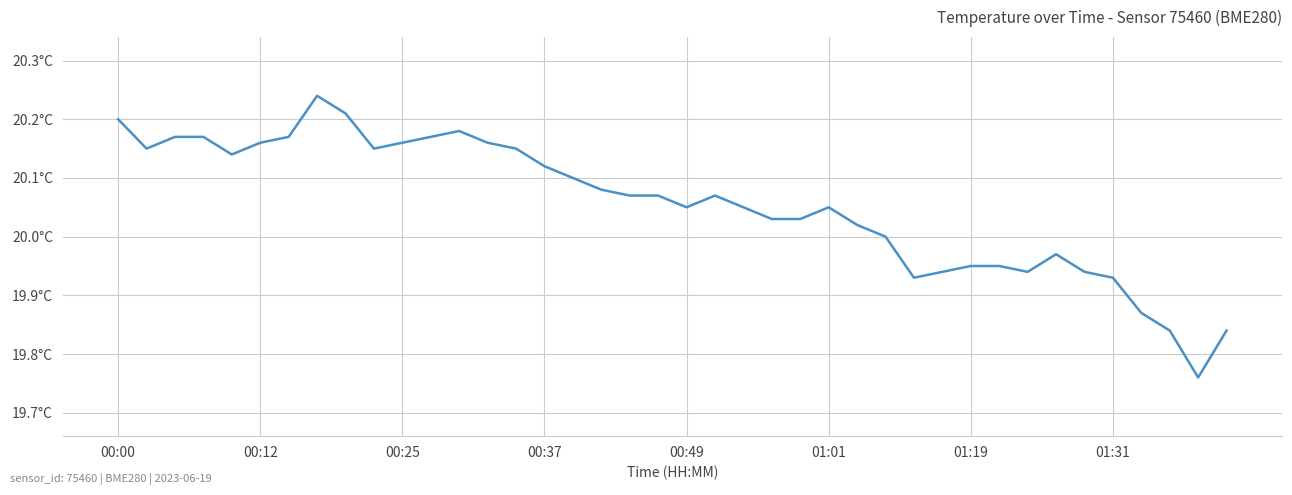

Reading left to right, list all the values displayed in this chart.

20.2	20.1	20.2	20.2	20.1	20.2	20.2	20.2	20.2	20.1	20.2	20.2	20.2	20.2	20.1	20.1	20.1	20.1	20.1	20.1	20.1	20.1	20.1	20.0	20.0	20.1	20.0	20.0	19.9	19.9	19.9	19.9	19.9	20.0	19.9	19.9	19.9	19.8	19.8	19.8